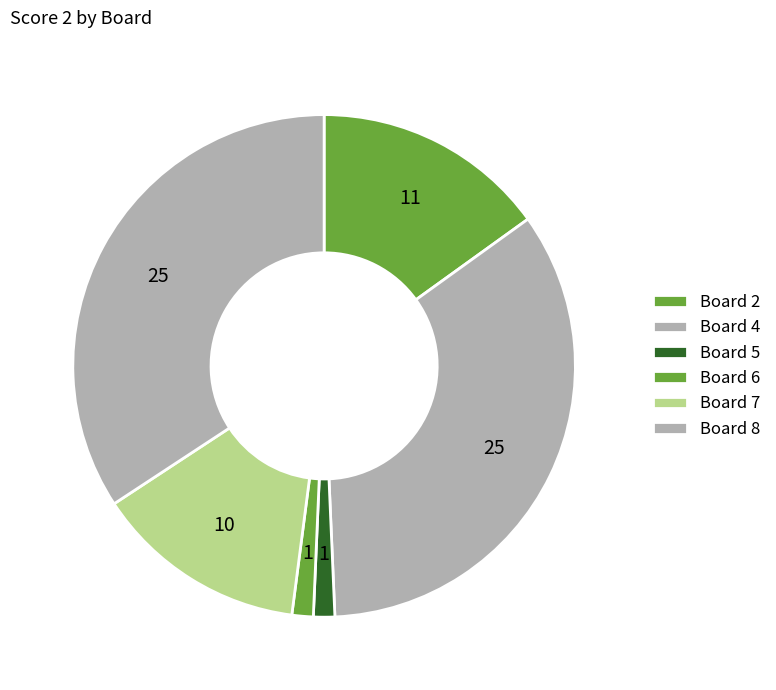

What is the largest slice in the pie chart?

4